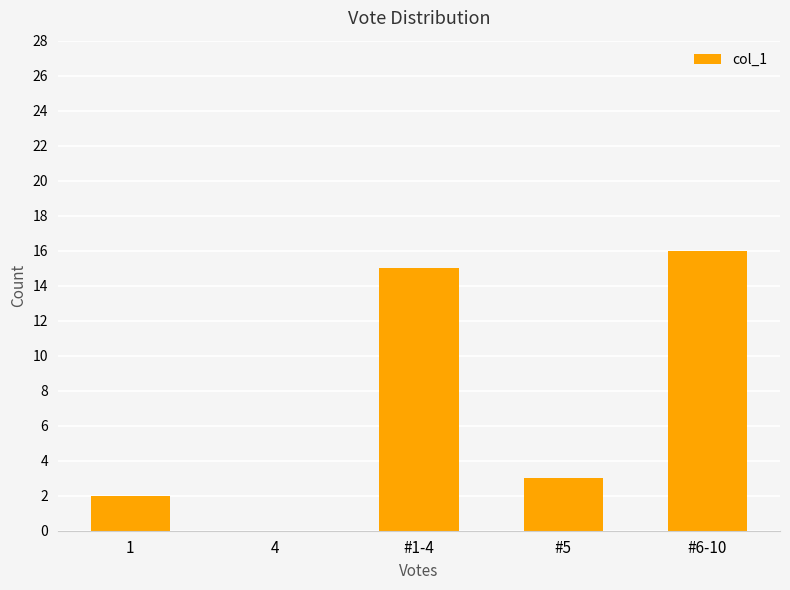

Where is the data nearest to the value 8?

#5